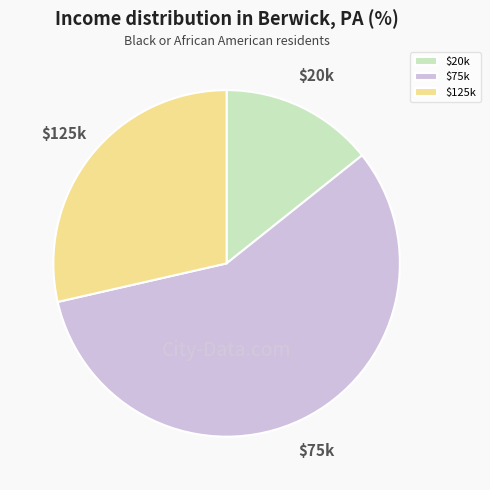

Rank the categories by value from highest to lowest.

$75k, $125k, $20k